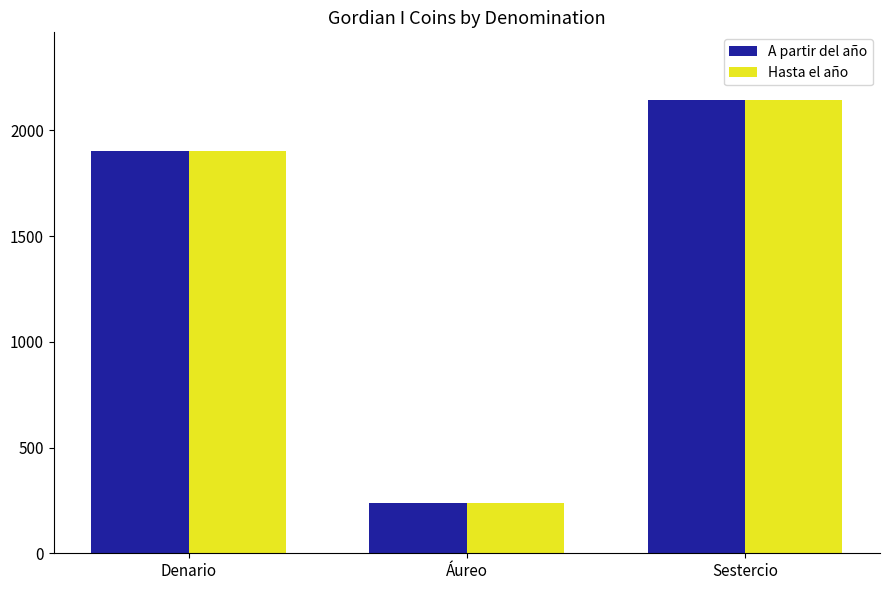

The value of A partir del año at Denario is 3392. True or false?

False